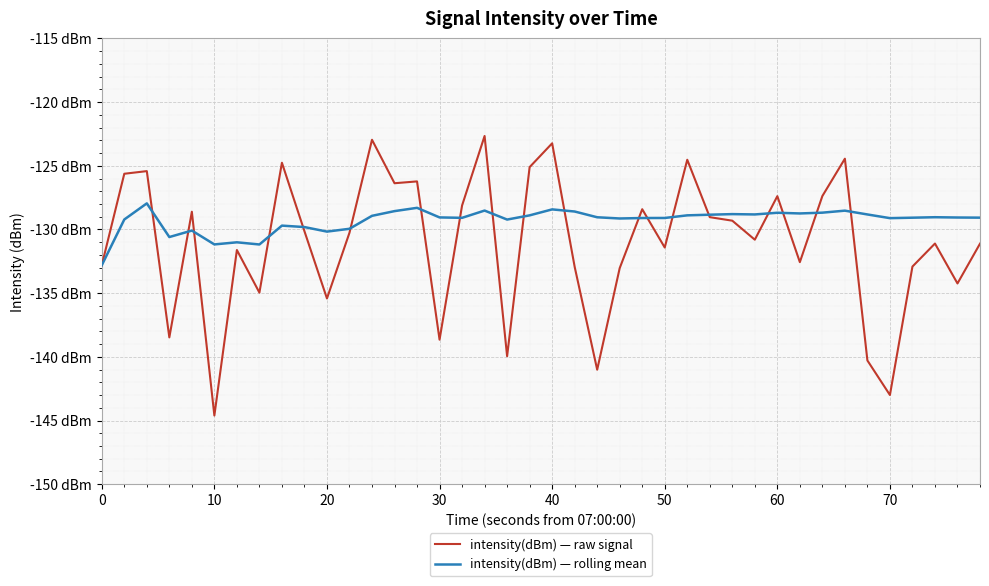

What are all the series names shown in the legend?

intensity(dBm) — raw signal, intensity(dBm) — rolling mean